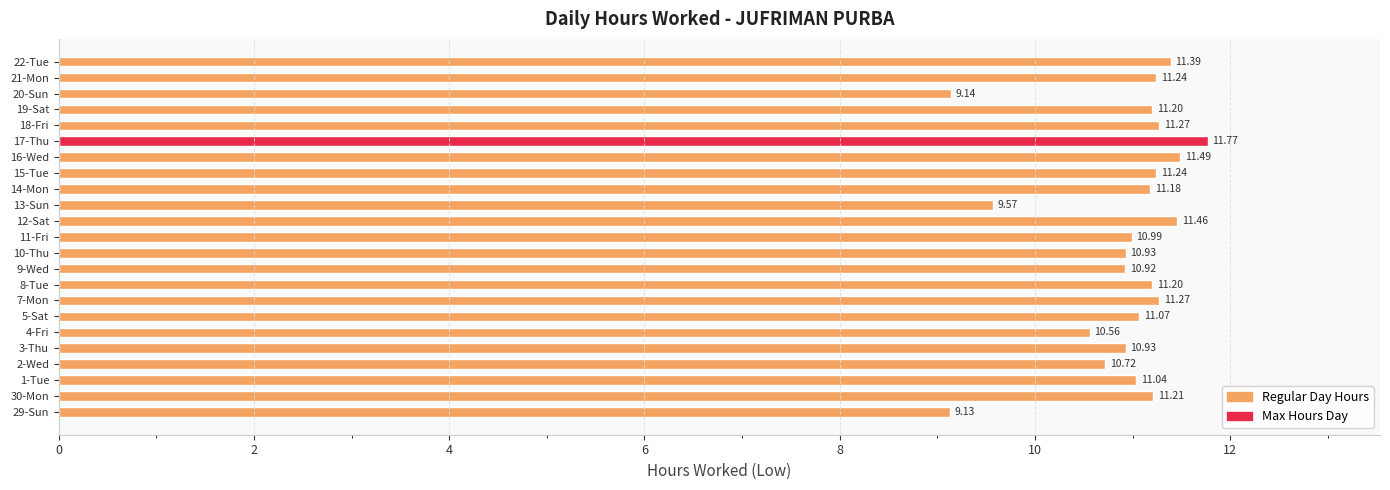

Are the bars grouped side by side (vs. stacked)?

No